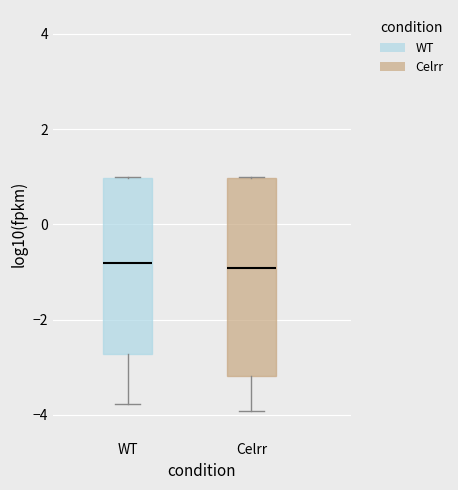

Reading left to right, transcribe this box plot: for each box, give where its median line is, the range the box spans, and where its two whiskers end, as read against the y-axis. The values are not printed on the chart, so give them approximately, as read against the axis.

WT: median -0.8, box -2.8 to 1.0, whiskers -3.8 to 1.0
Celrr: median -1.0, box -3.2 to 1.0, whiskers -4.0 to 1.0